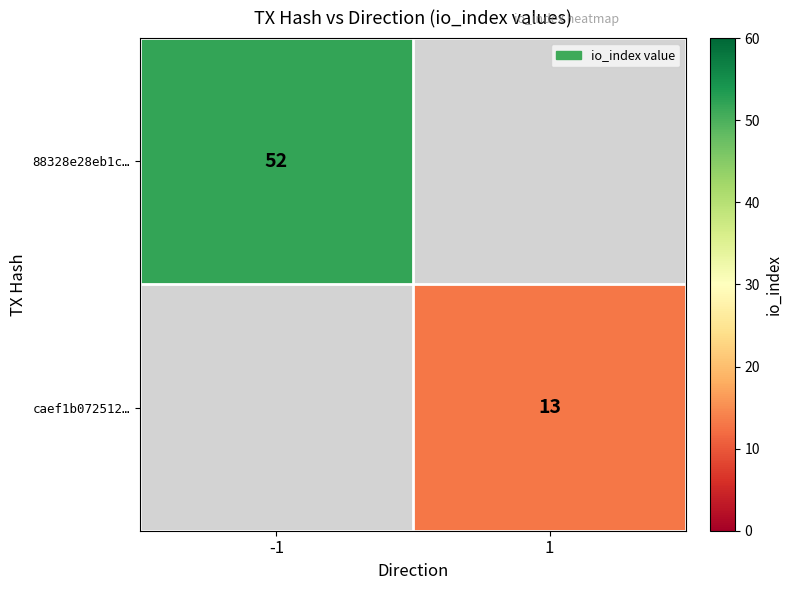

Is the value of caef1b072512… at 1 greater than the value of 88328e28eb1c… at -1?

No